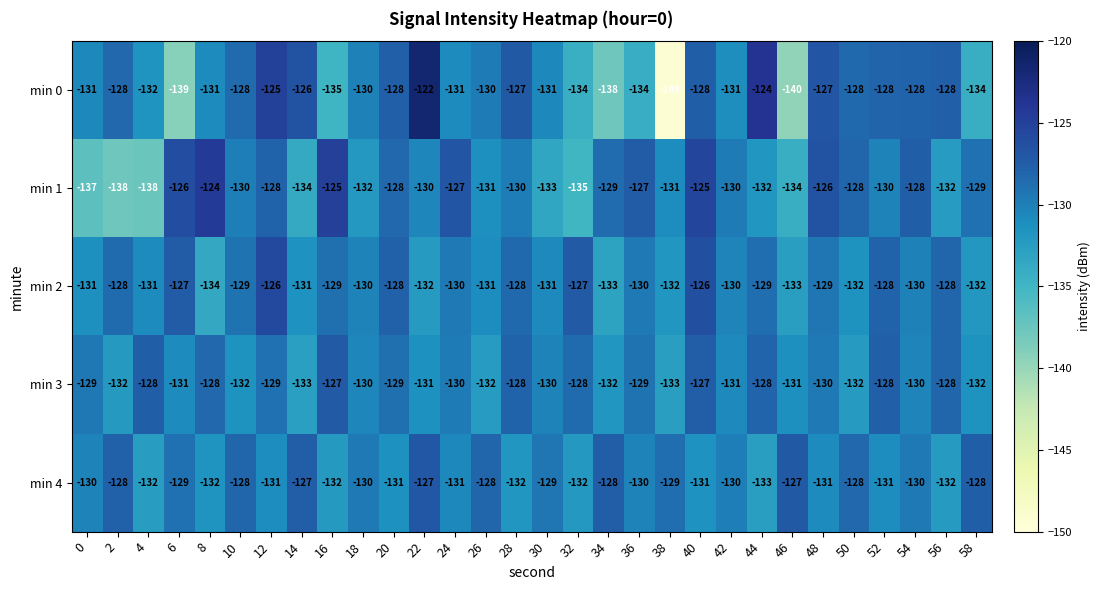

The value of min 4 at 56 is -87. True or false?

False